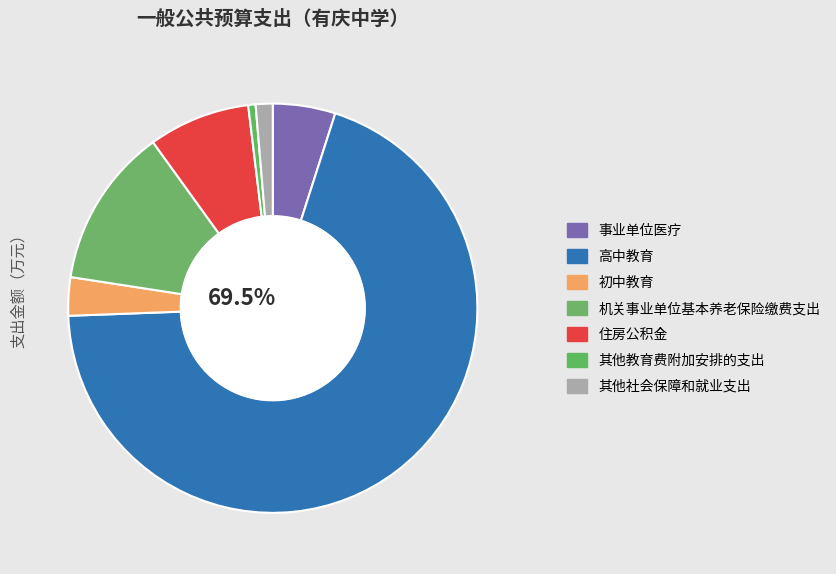

Do 机关事业单位基本养老保险缴费支出 and 其他社会保障和就业支出 together represent more than half of the pie?

No